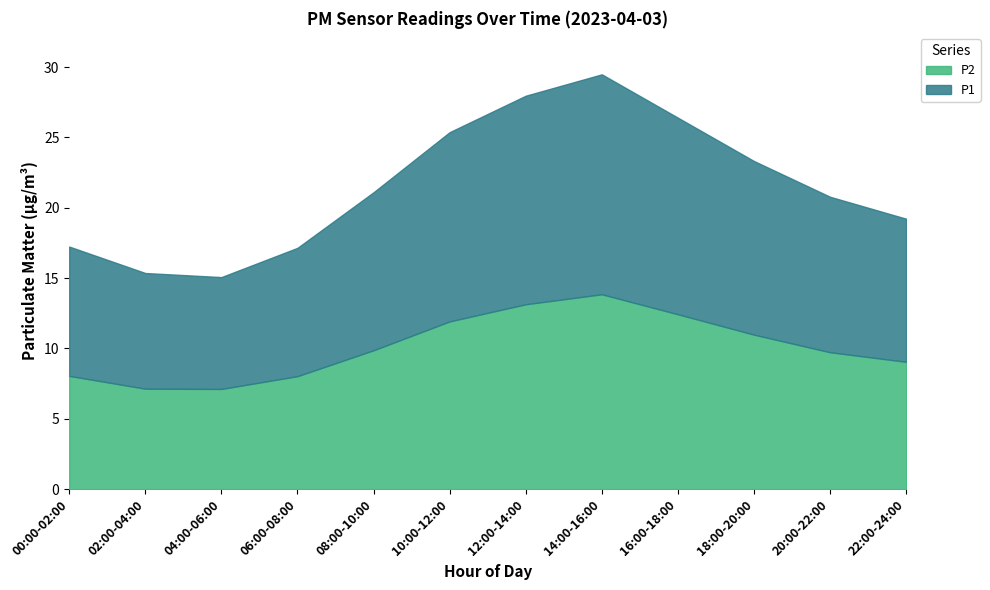

The value of P1 at 04:00-06:00 is 8.0. True or false?

True